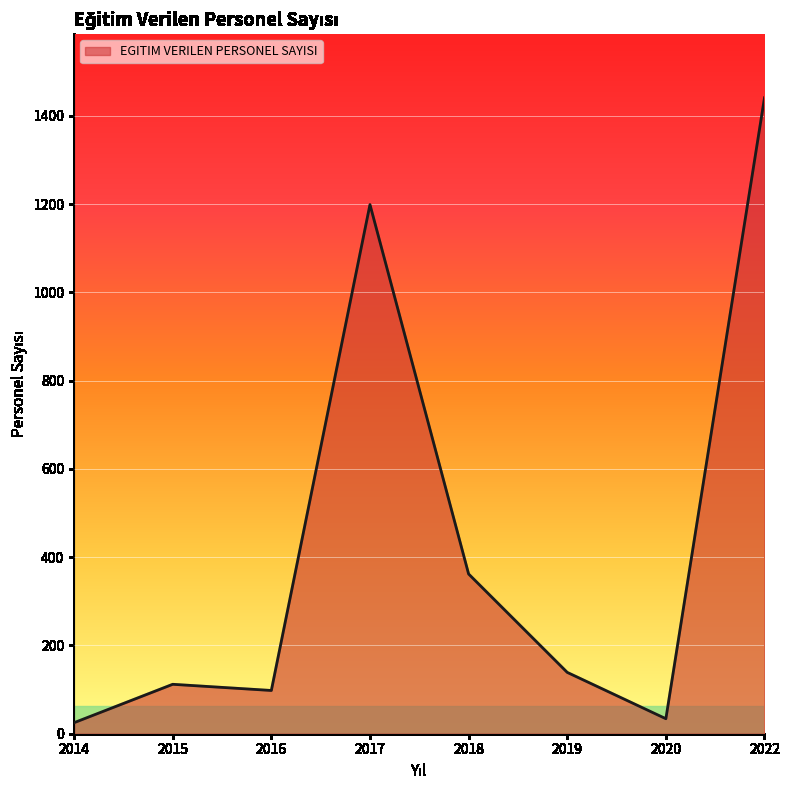

How many lines are shown in the chart?

1